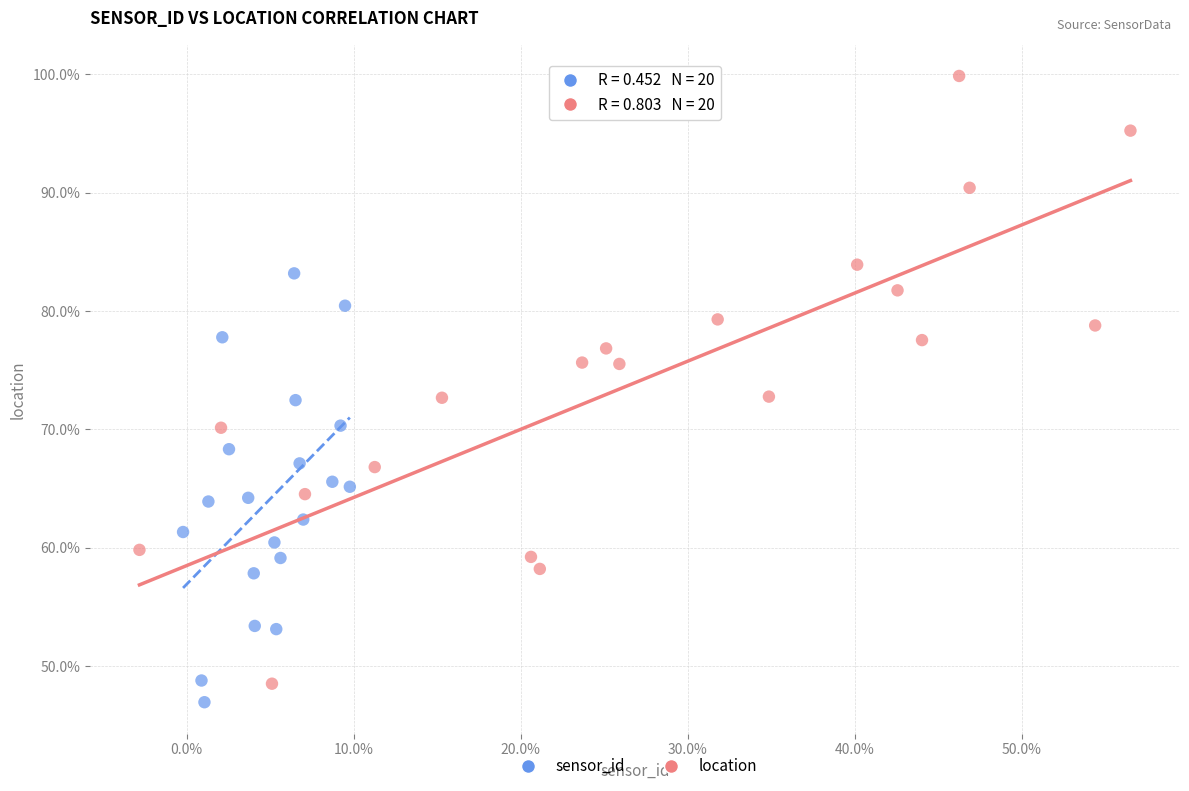

Which series has the widest spread of Y values?

location